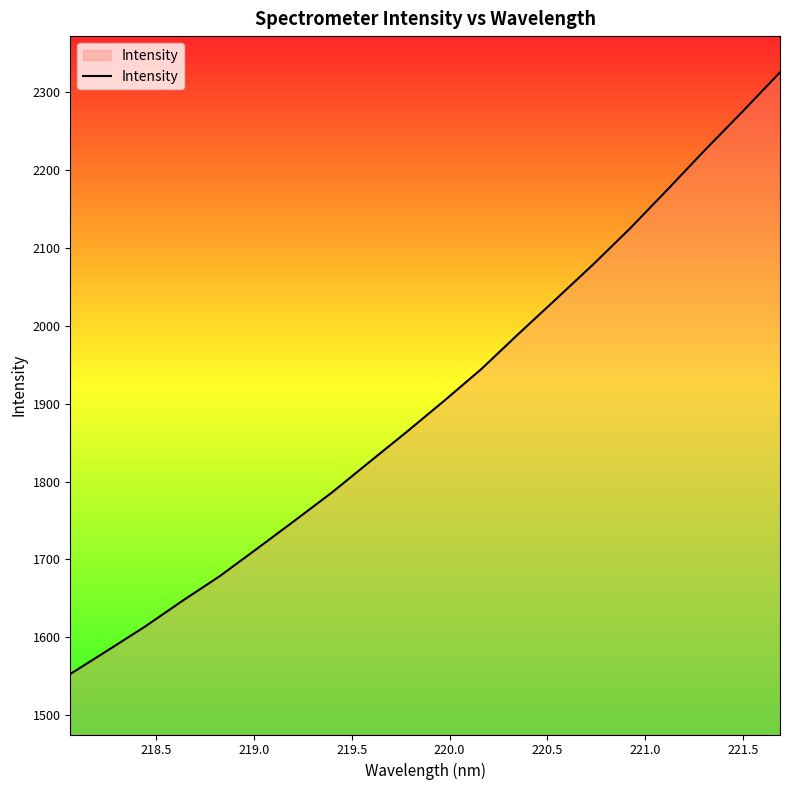

What is the minimum value shown in the chart?

1553.1